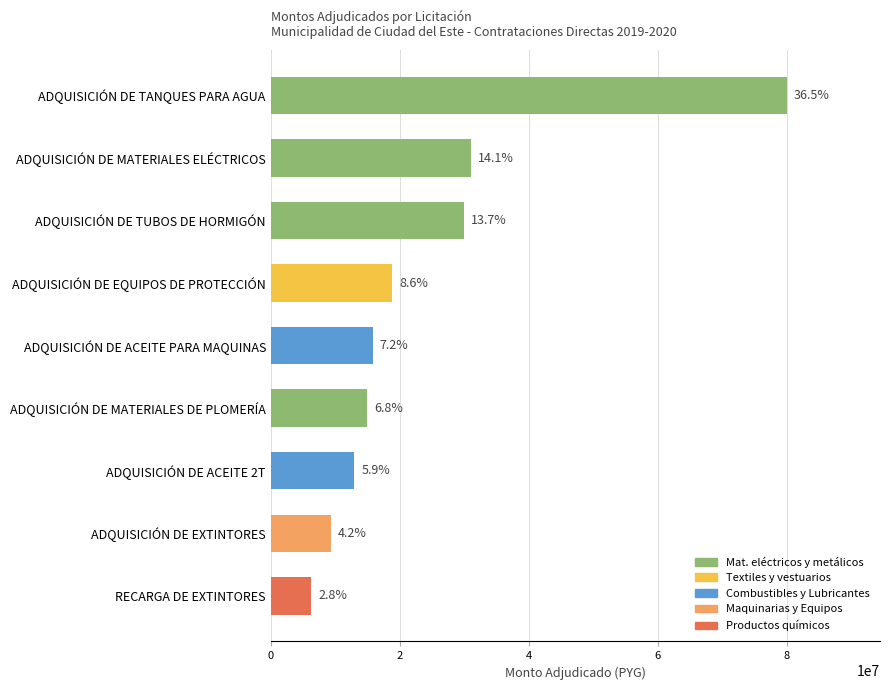

What is the smallest value displayed?

6235000